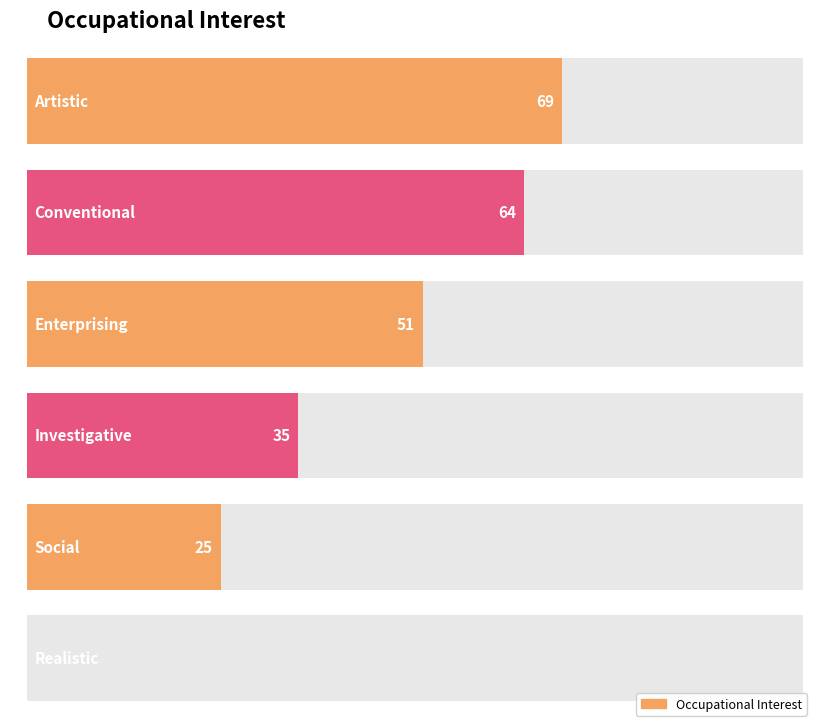

List the labels in order of value, largest first.

Artistic, Conventional, Enterprising, Investigative, Social, Realistic